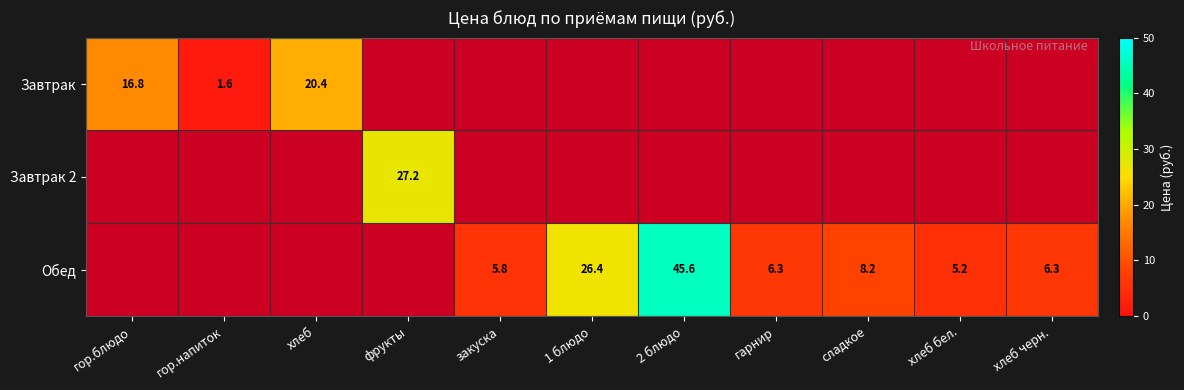

True or false: Обед has a value of 5.8 at закуска.

True